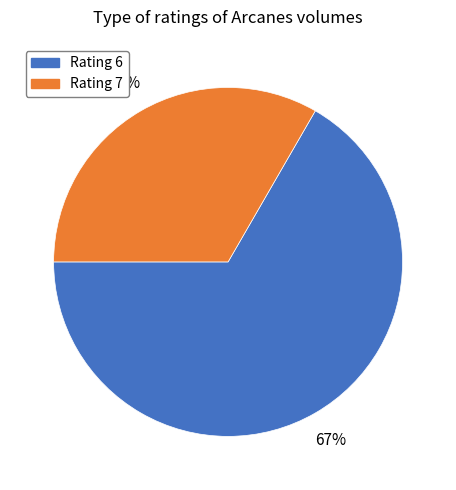

Does any single category account for the majority?

Yes